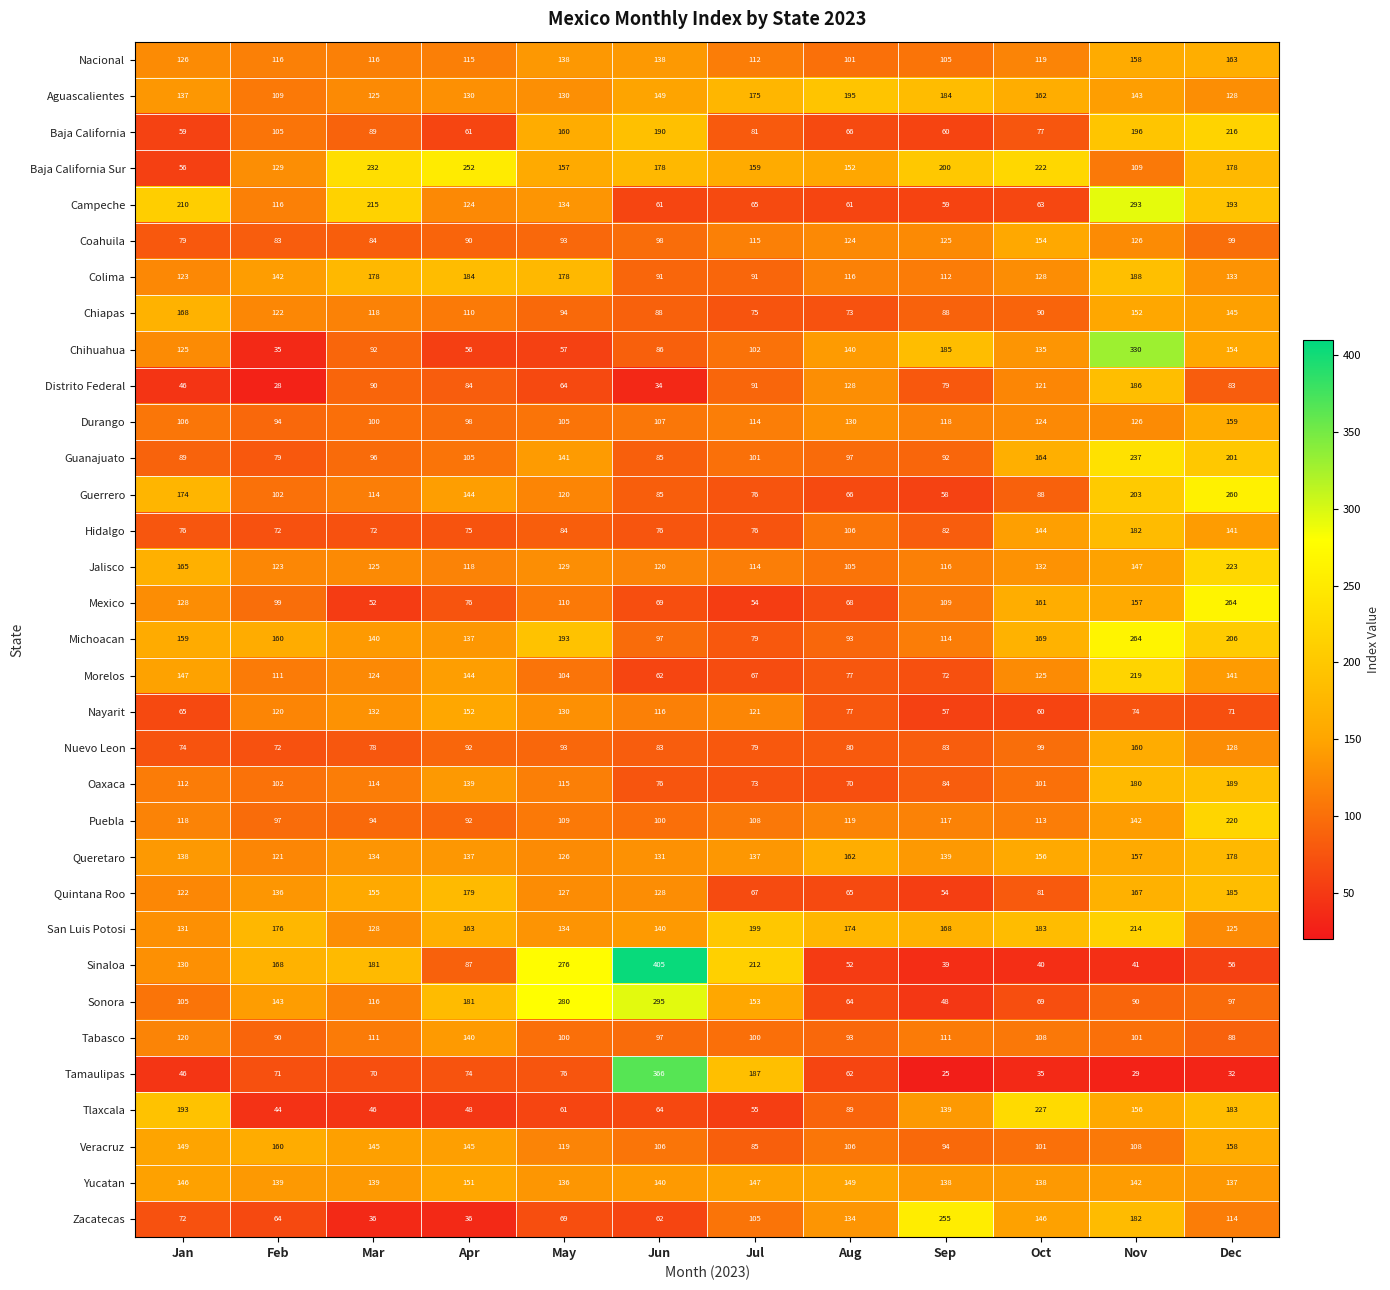

At which category is the sum across all series the highest?

Nov